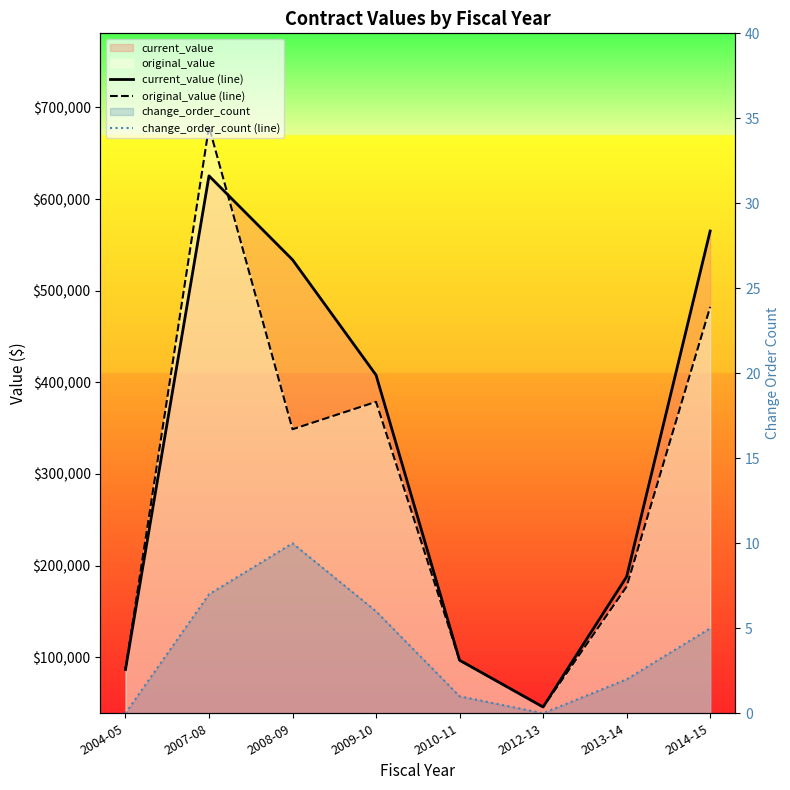

What is the approximate value of current_value (line) at 2004-05?

86400.0